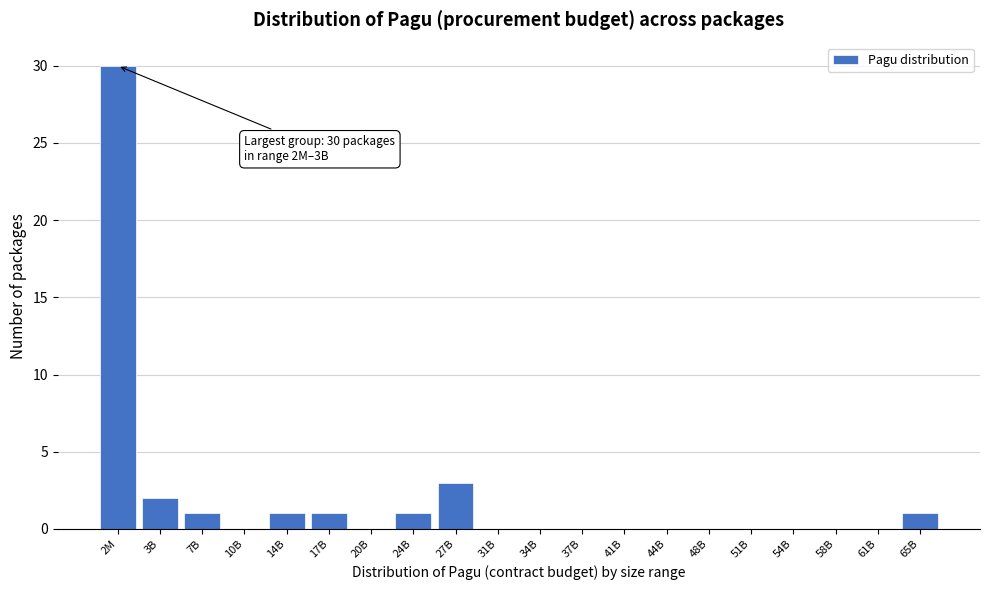

Reading left to right, list all the values displayed in this chart.

2M=30	3B=2	7B=1	10B=0	14B=1	17B=1	20B=0	24B=1	27B=3	31B=0	34B=0	37B=0	41B=0	44B=0	48B=0	51B=0	54B=0	58B=0	61B=0	65B=1